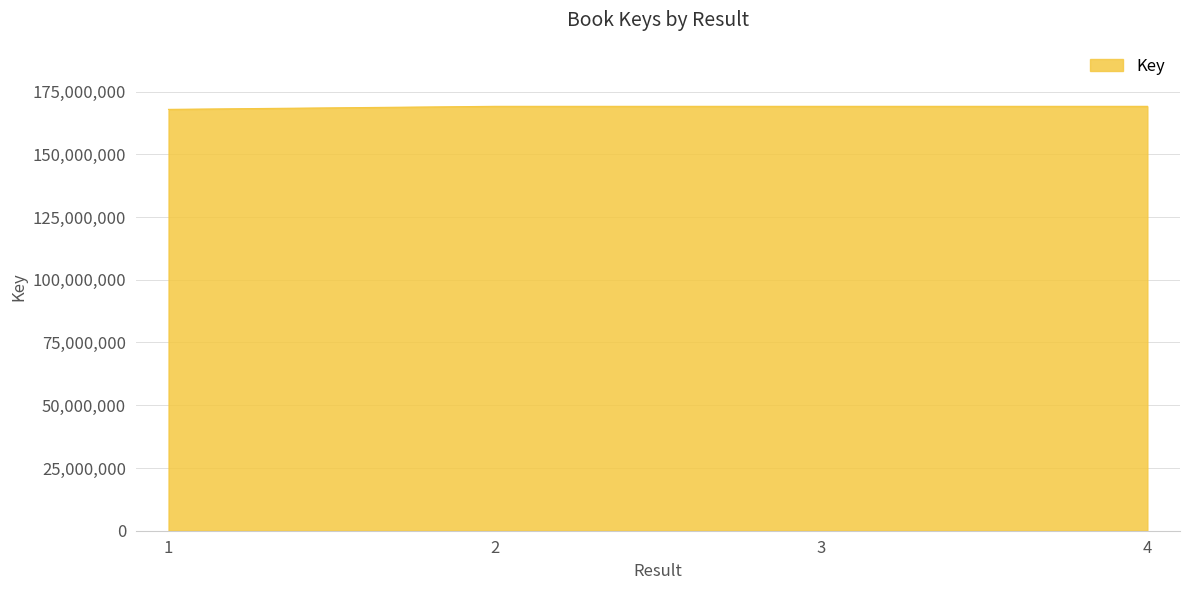

How many values are below 169094597?

2